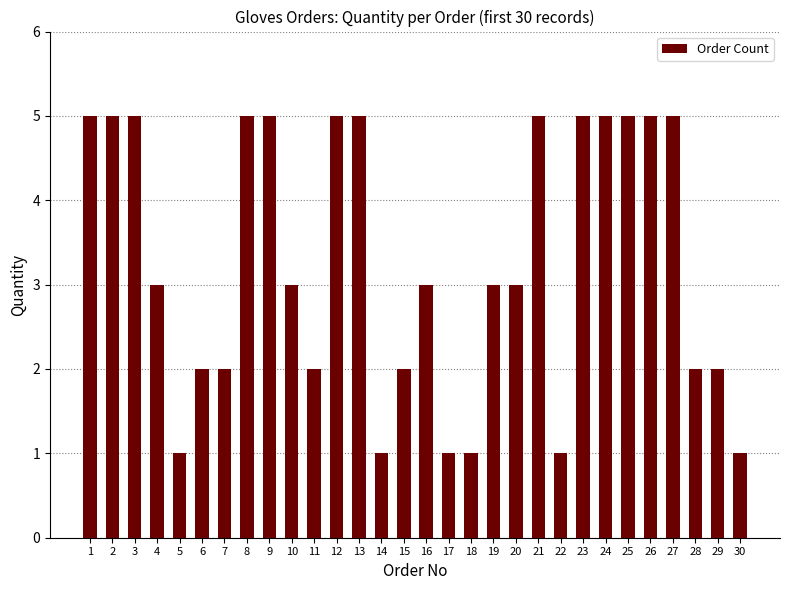

Between 20 and 14, which is larger?

20